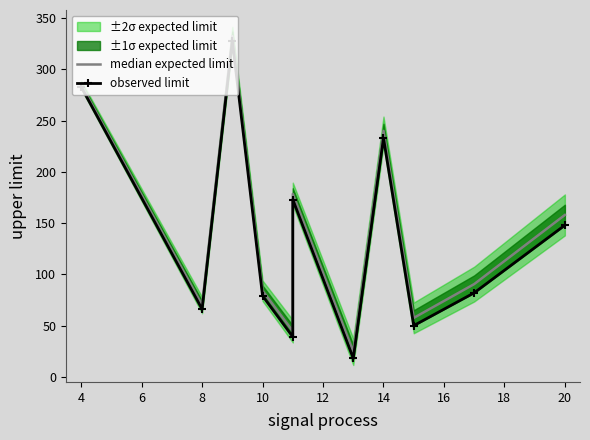

How many interior local peaks does the observed limit series have?

3